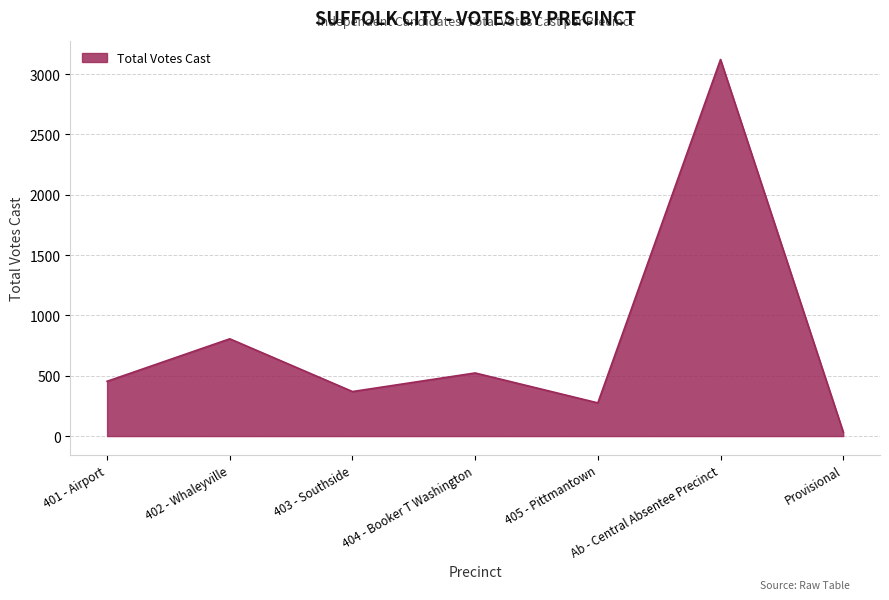

How many series are shown in this chart?

1